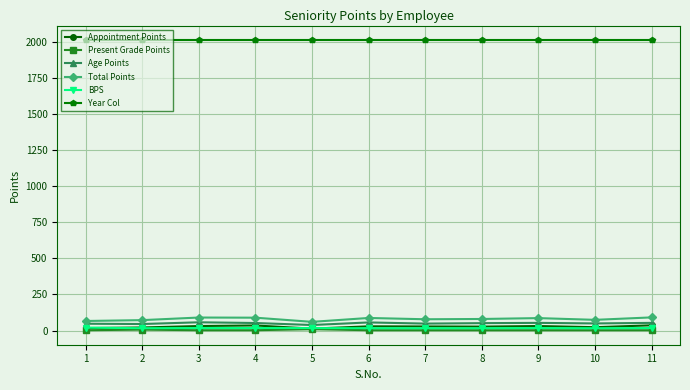

Which series has the widest spread of values?

Total Points